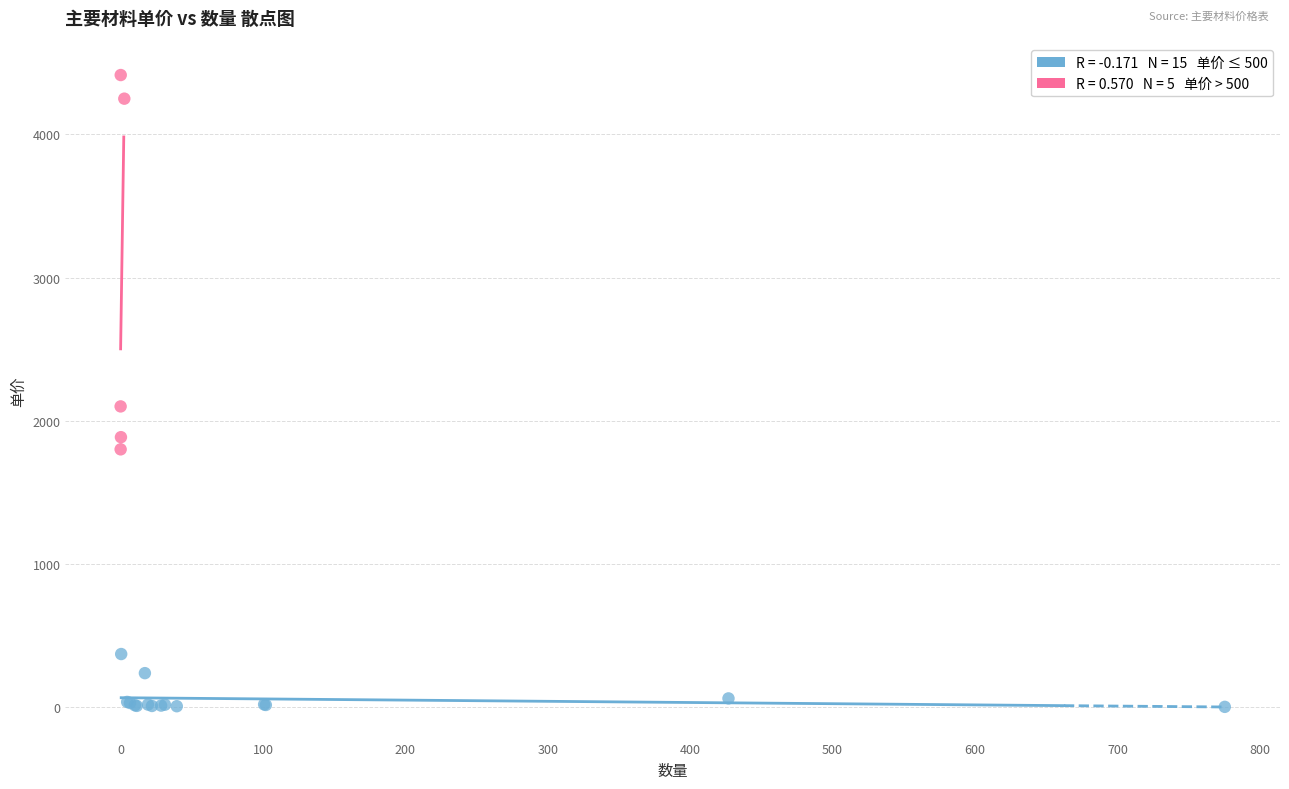

Which series reaches the maximum Y coordinate?

单价 > 500 元/单位